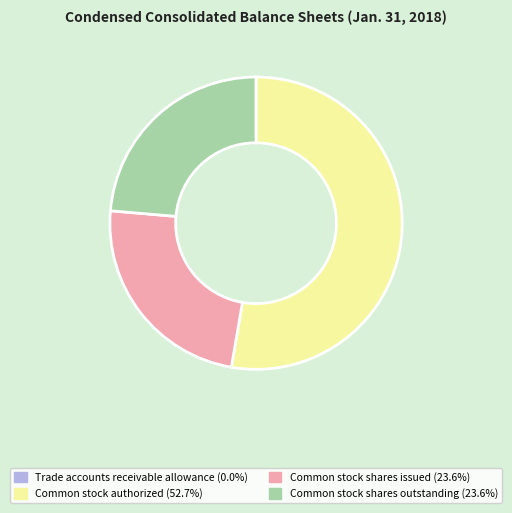

Do Common stock shares outstanding and Common stock authorized together represent more than half of the pie?

Yes